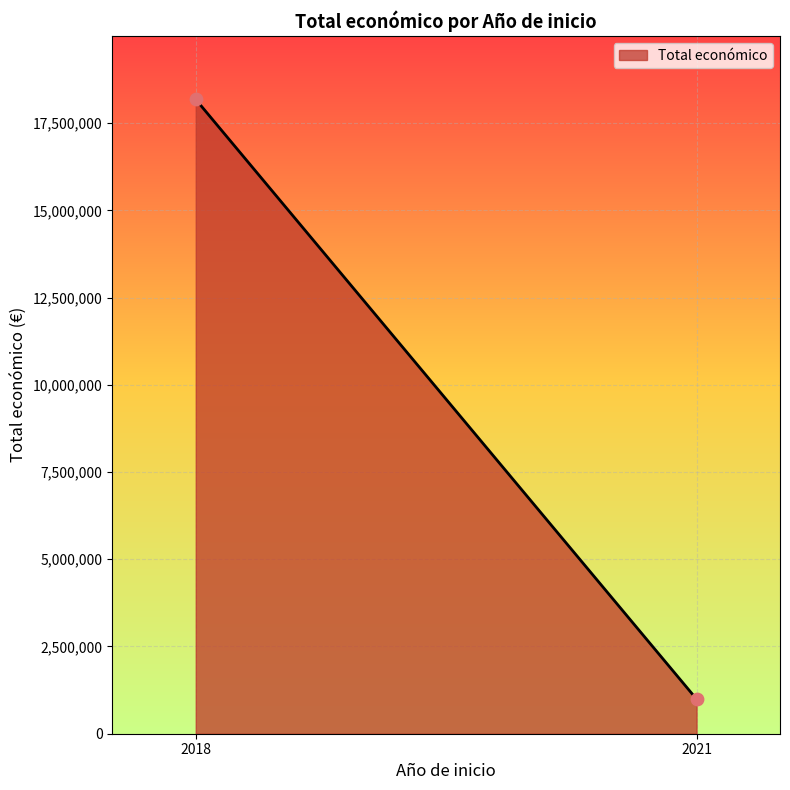

What is the average X value?

2020